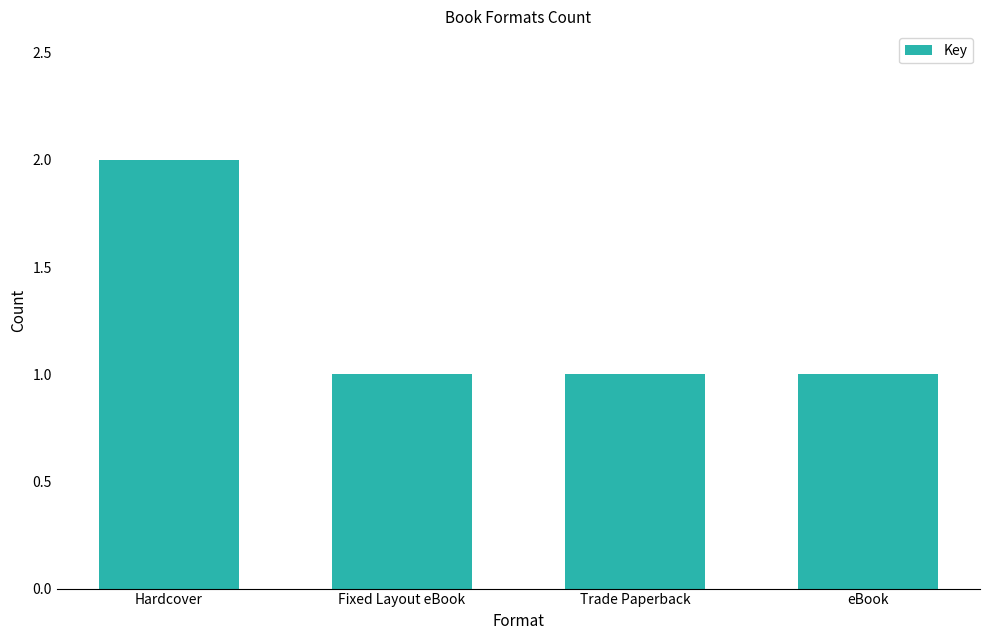

Which label corresponds to the largest value in the chart?

Hardcover